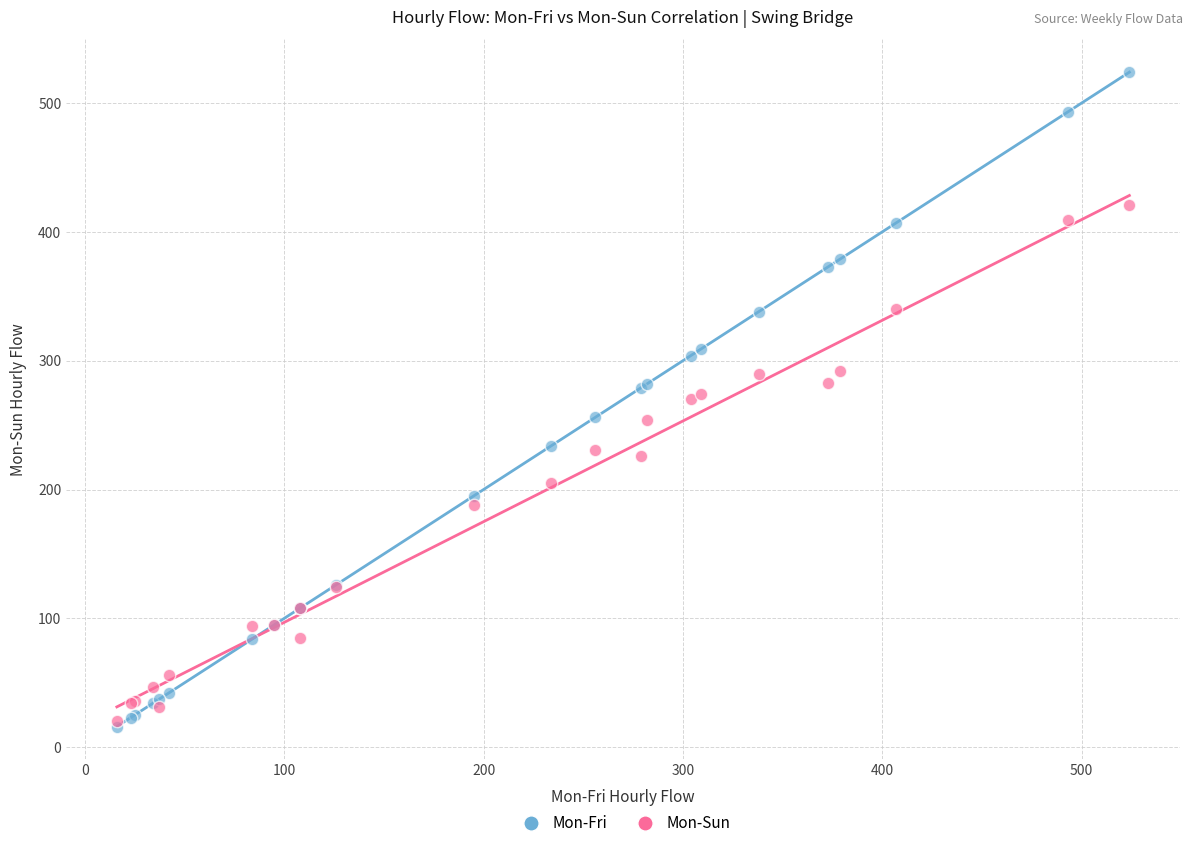

Which series has the widest spread of Y values?

Mon-Fri